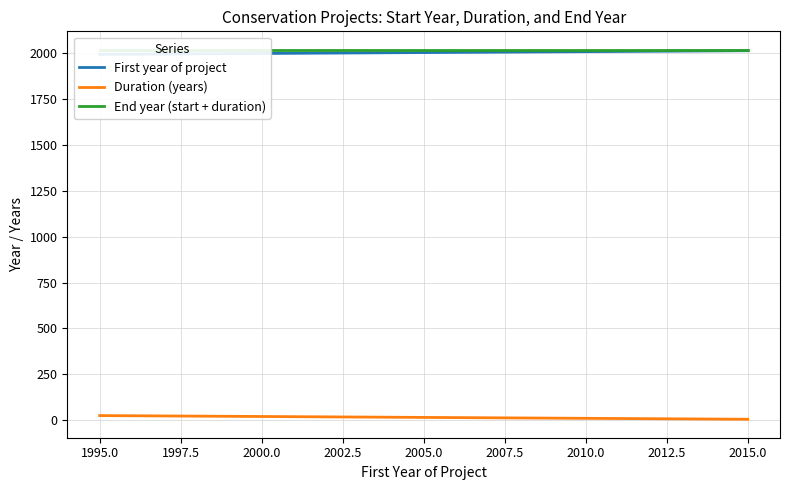

At how many categories does at least one series exceed 1266?

40